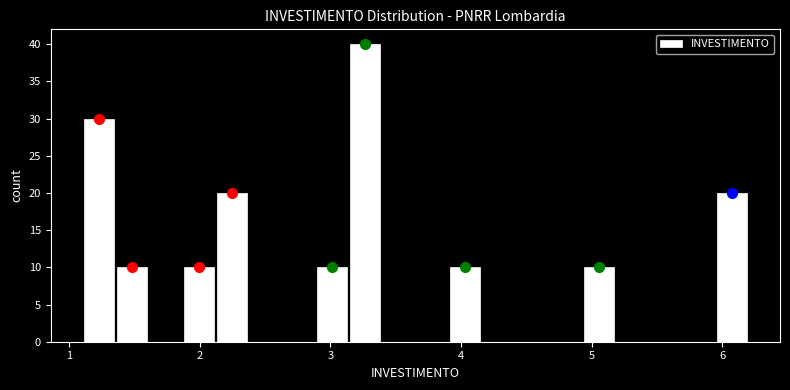

Read against the x-axis, roughly where is the centre of the tallest bar?

3.3